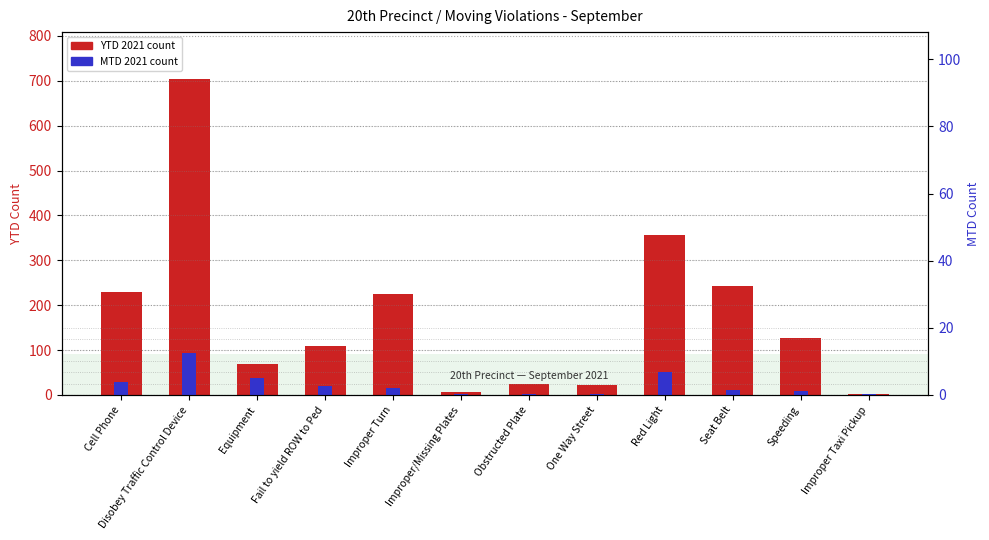

What is the sum of the YTD 2021 values at Improper/Missing Plates and Improper Taxi Pickup?

8